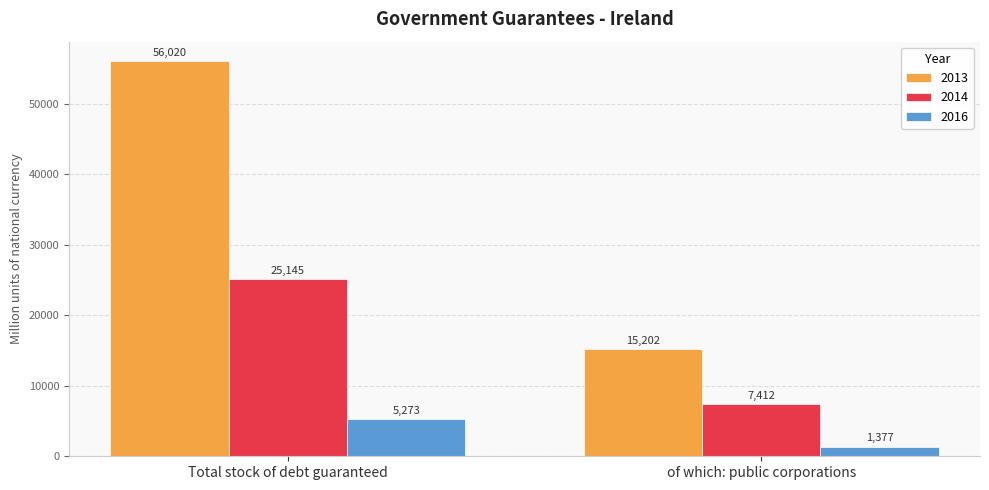

At which label does 2014 first exceed 25145?

Total stock of debt guaranteed